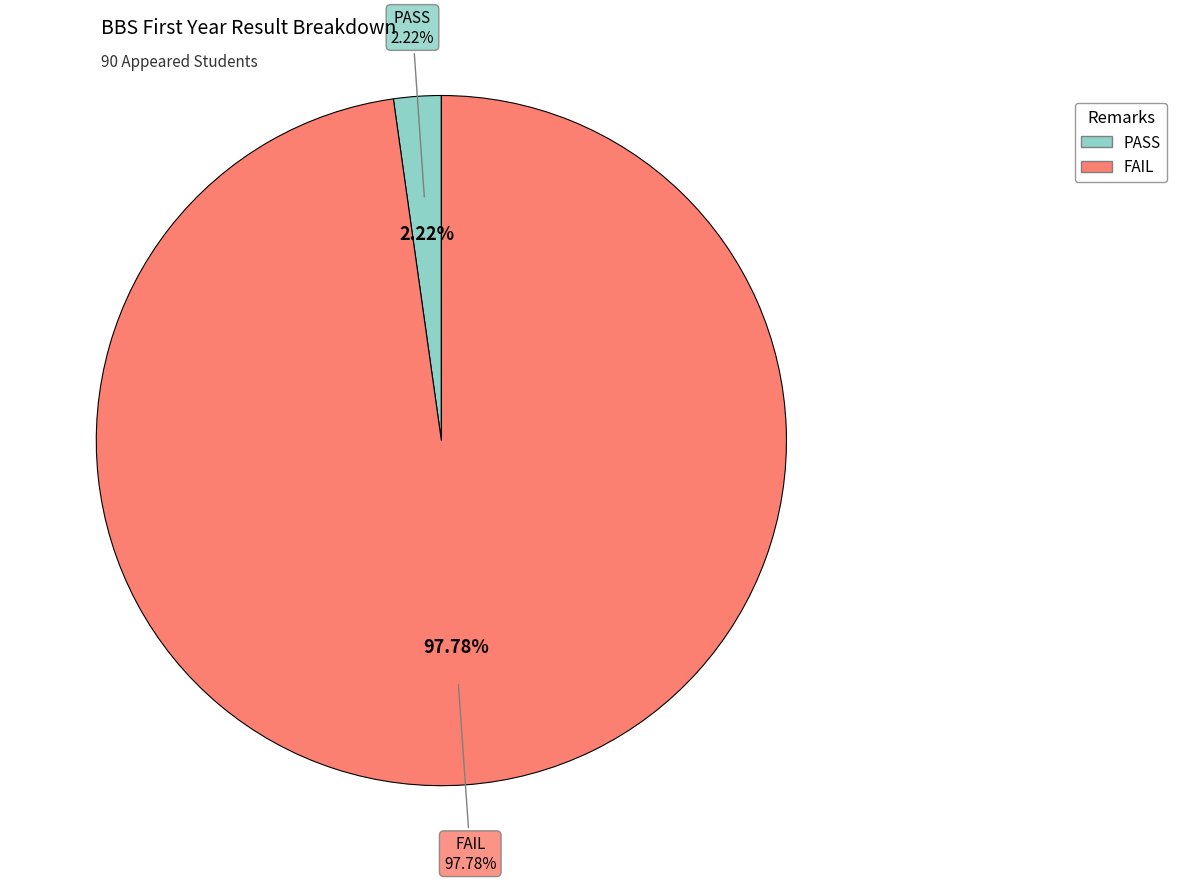

Combined, do FAIL and PASS account for over 50%?

Yes